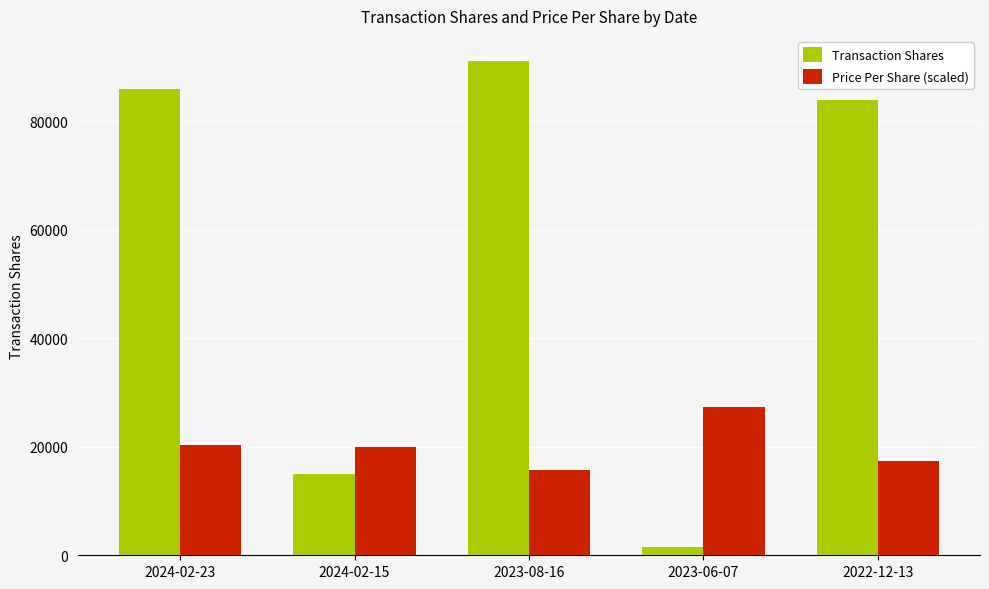

Reading left to right, what are all the values shown in this chart?

Transaction Shares: 85921.0	14938.0	91192.0	1525.0	84009.0
Price Per Share (scaled): 20418.6	19923.7	15765.7	27357.6	17458.1